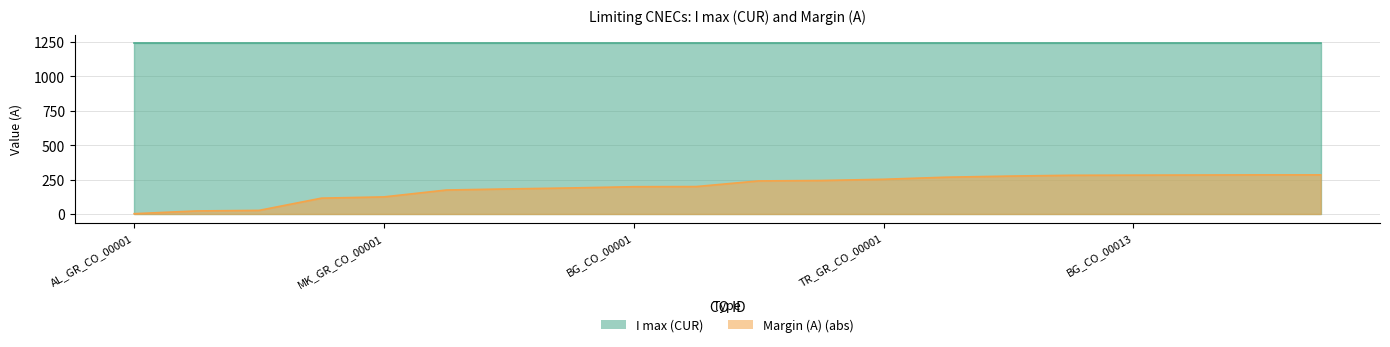

Is it true that the value at MK_GR_CO_00001 is 211?

False